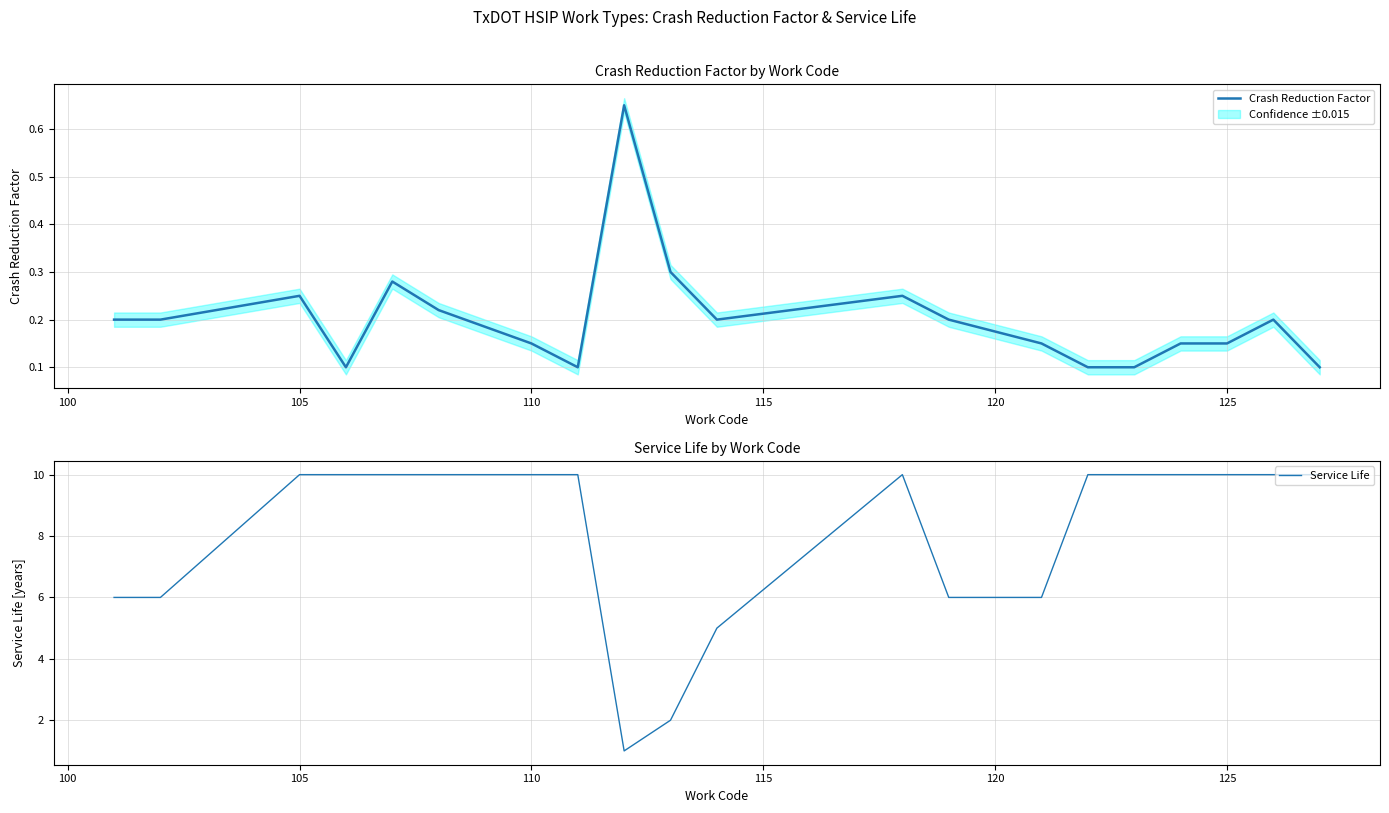

At which category does the chart reach its peak across all series?

105